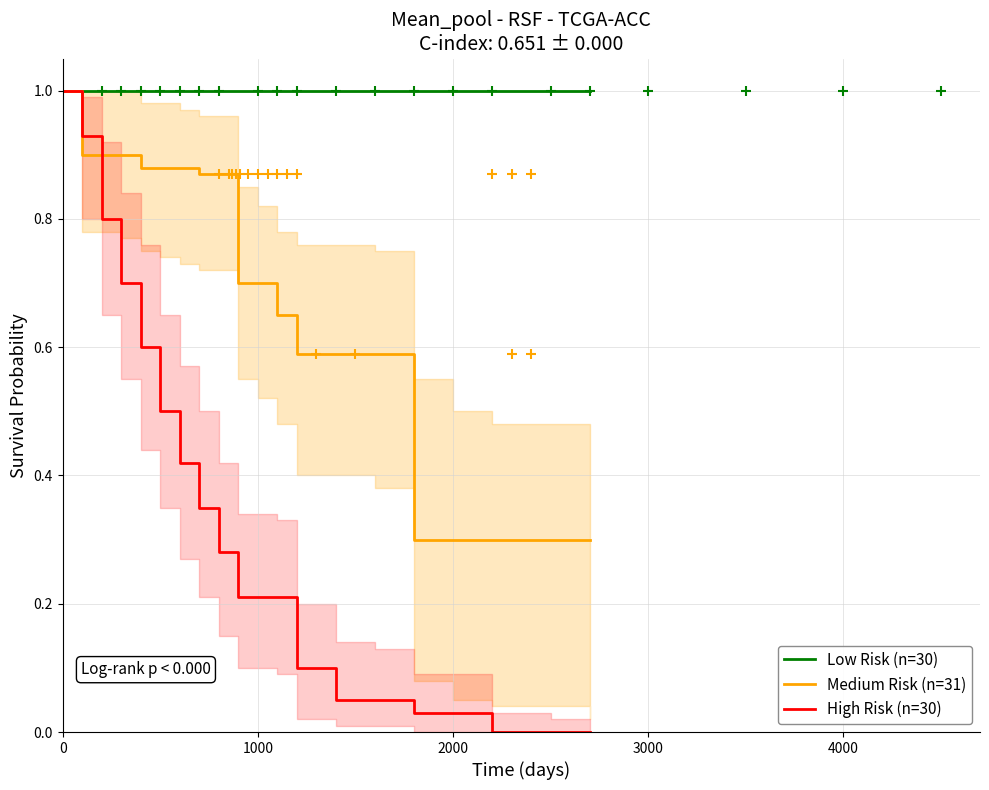

The Medium Risk (n=31) series shows 0.3 at 2000. True or false?

True